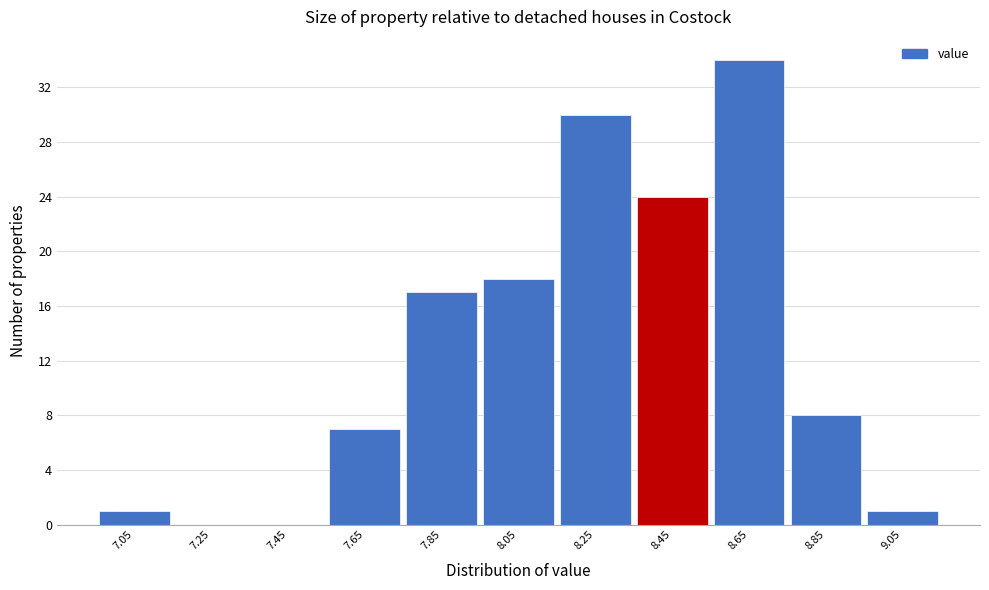

Which range on the x-axis has the tallest bar?

8.55 to 8.75